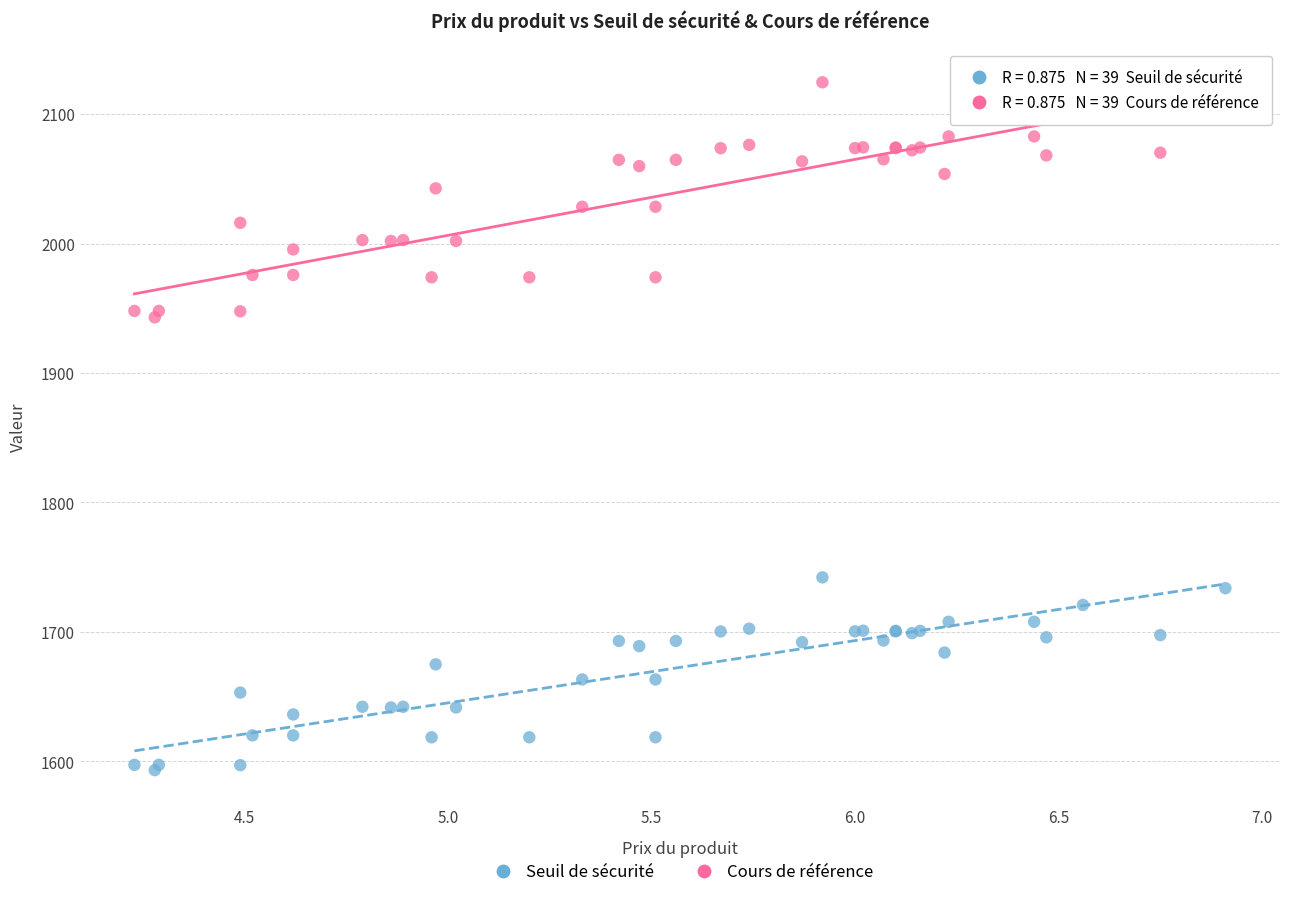

Which series reaches the minimum Y coordinate?

Seuil de sécurité